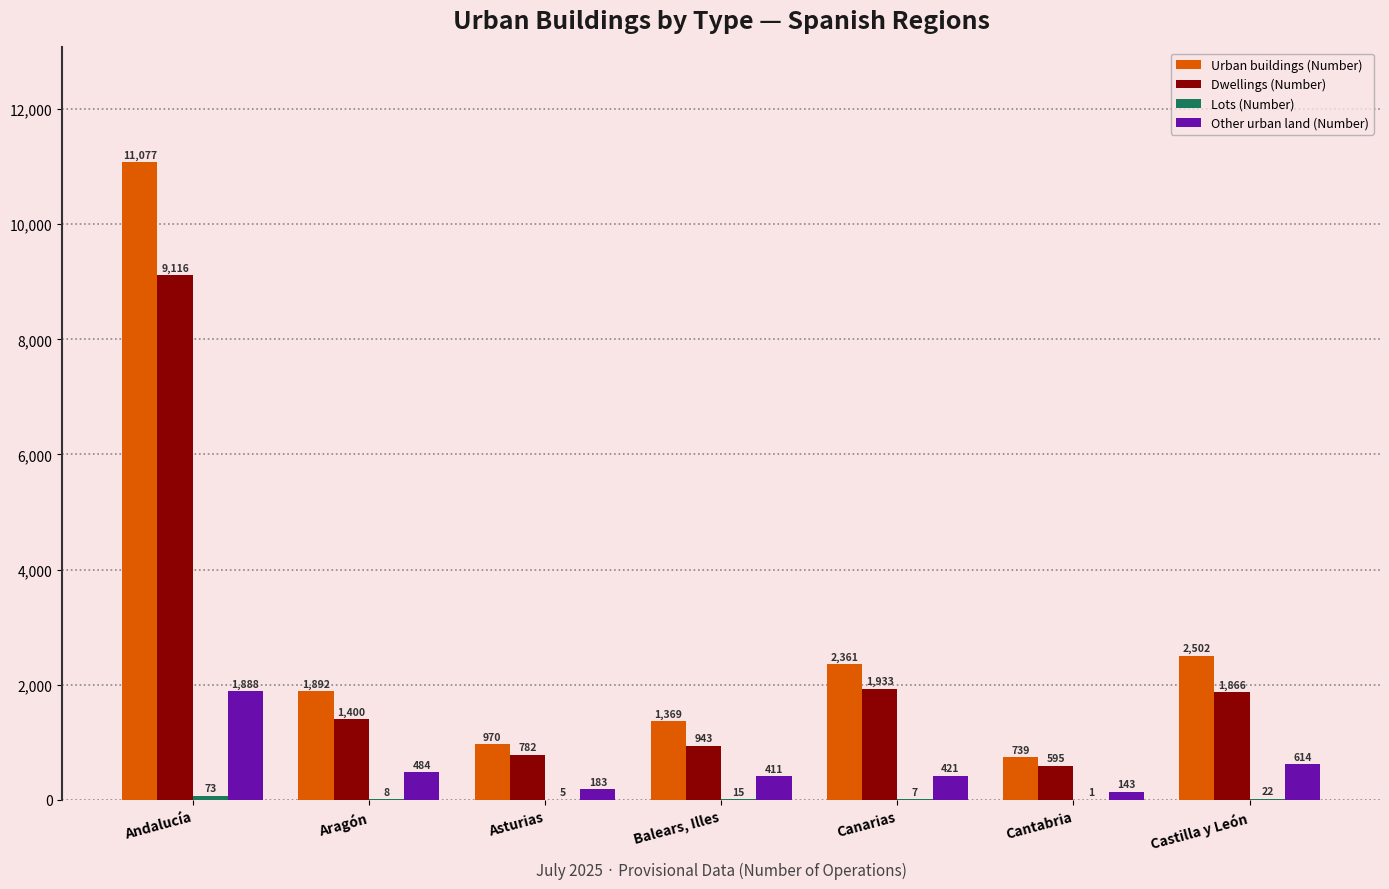

What is the sum of all Other urban land (Number) values?

4144